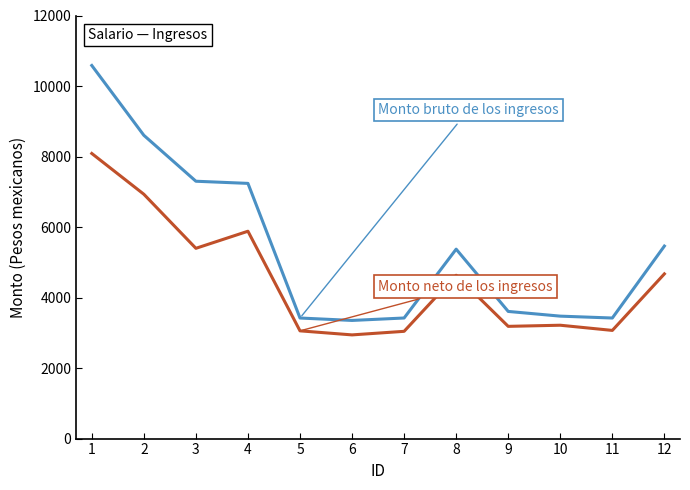

What is the total value across all series at 6?

6292.0